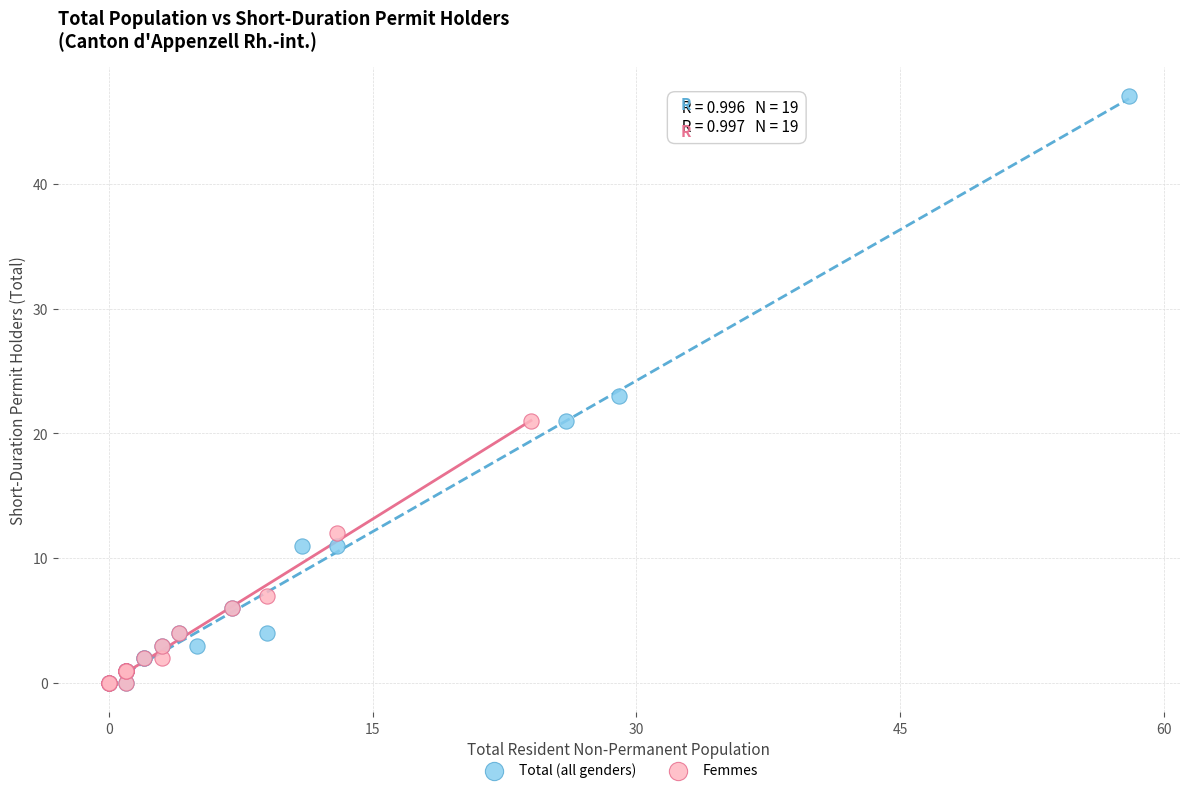

Which series has the widest spread of Y values?

Total (all genders)